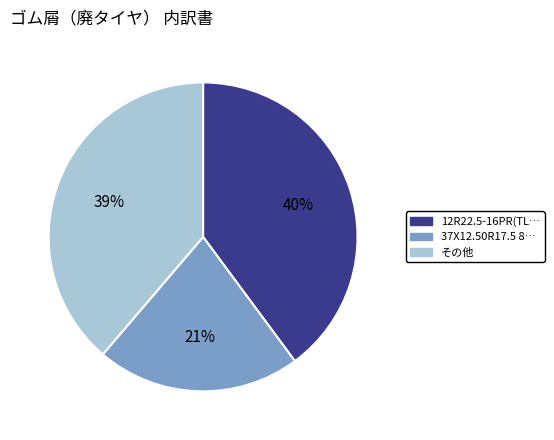

Does any single category account for the majority?

No